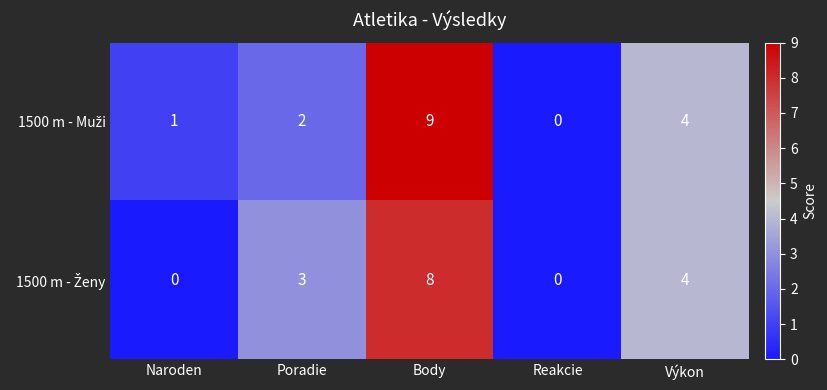

How many series are shown in this chart?

2